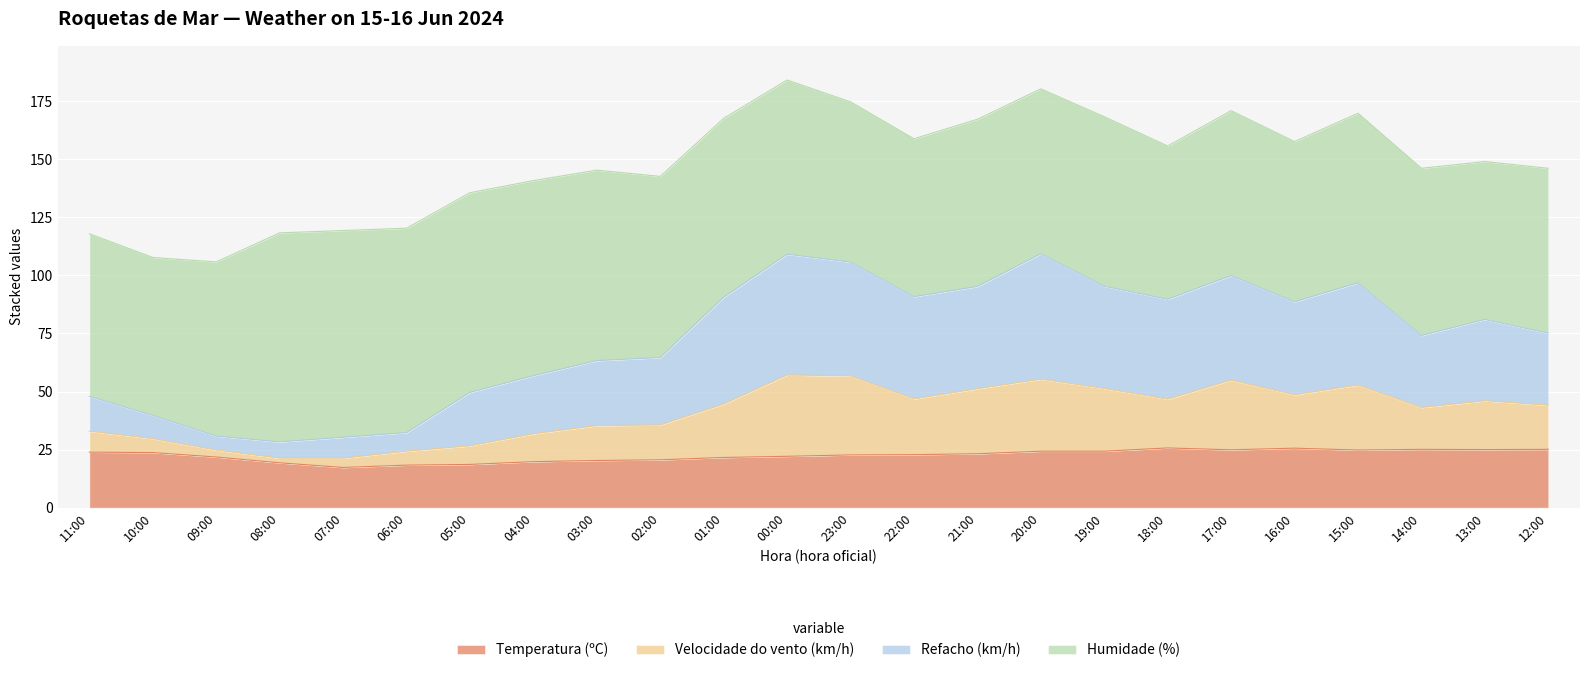

The Temperatura (ºC) series shows 24.3 at 20:00. True or false?

True